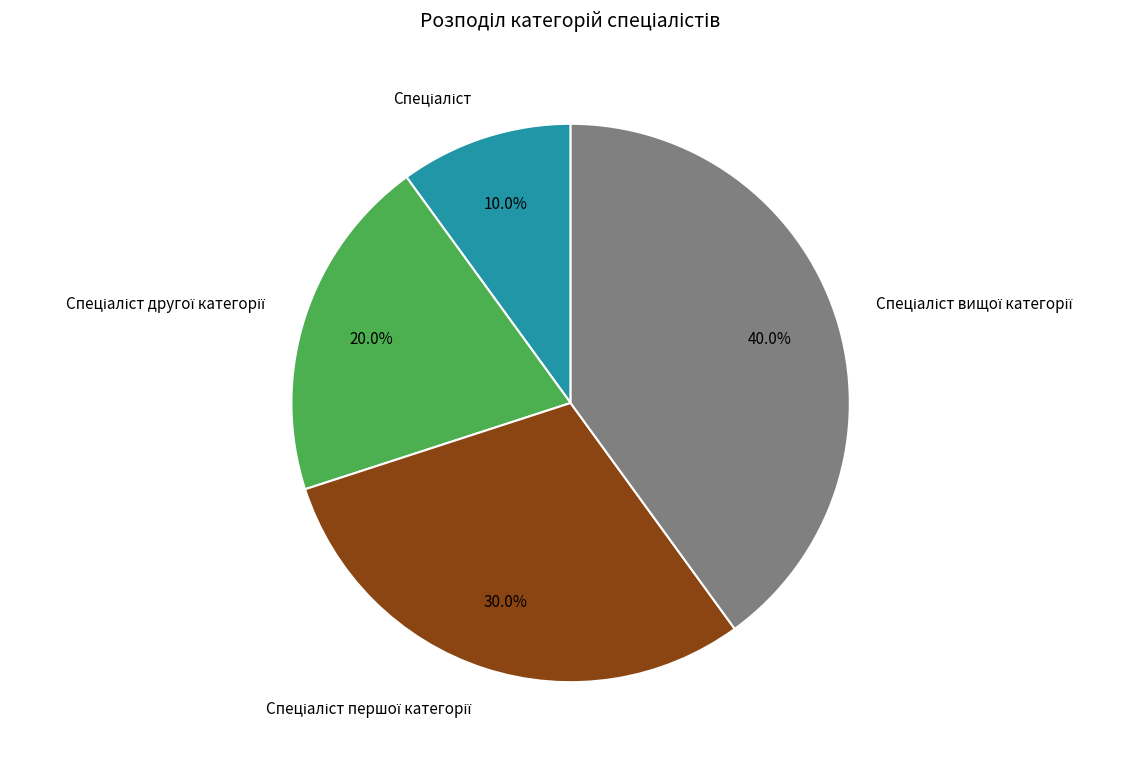

Is there any slice that represents more than half of the pie?

No